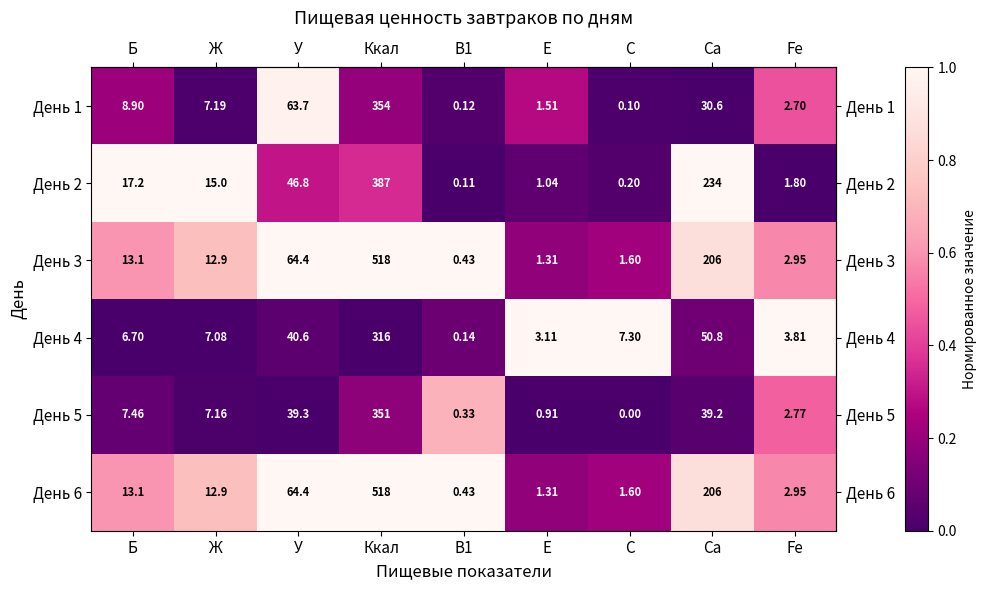

Which label corresponds to the smallest value in the chart?

С